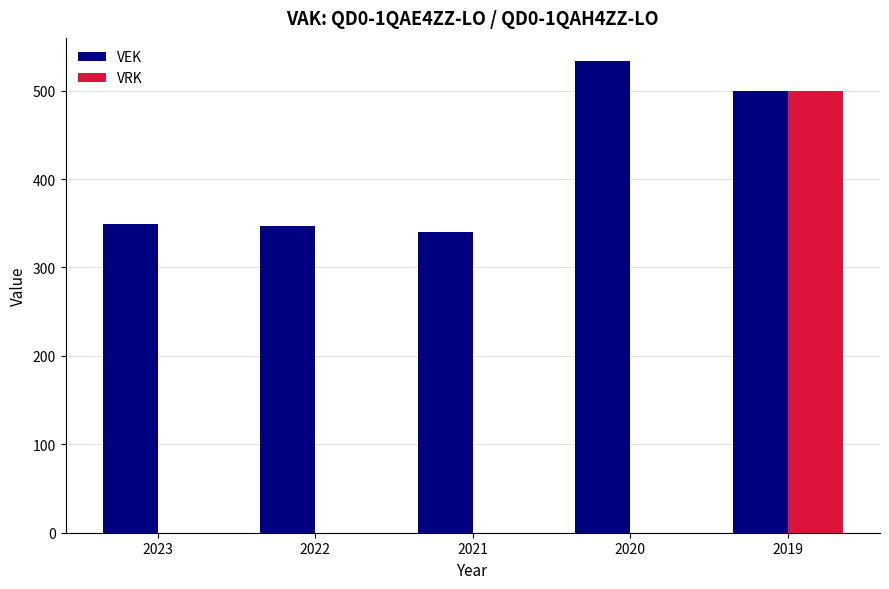

Count the number of data series in this chart.

2